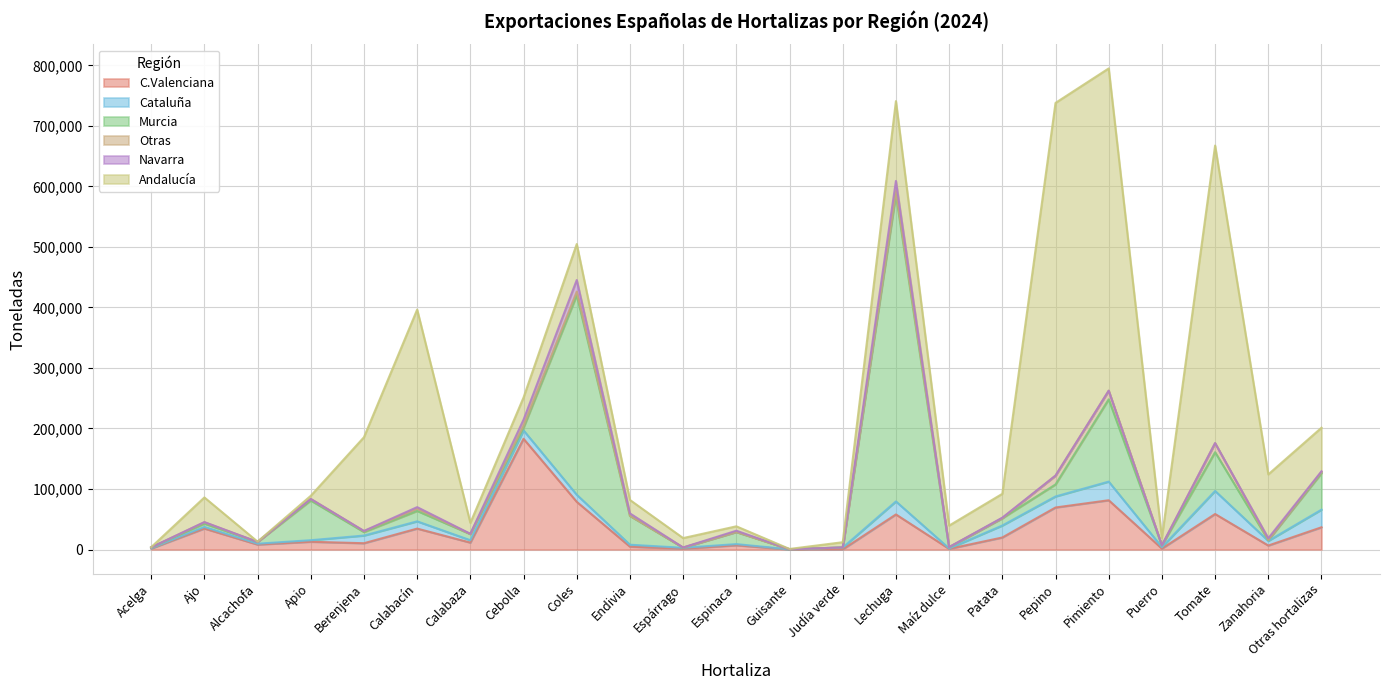

At which category does C.Valenciana reach its first local peak?

Ajo